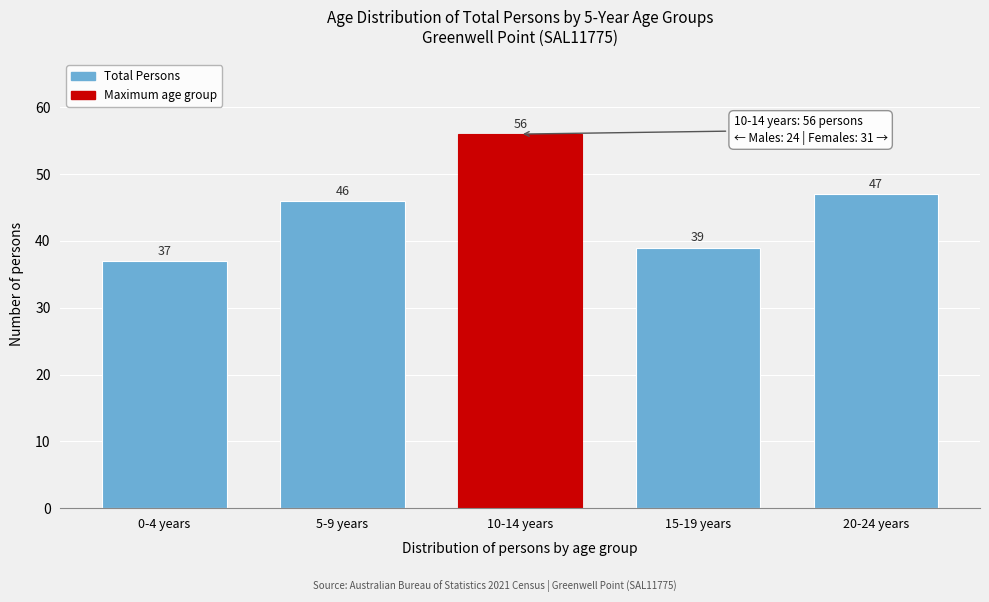

Reading right to left, what are all the values shown in this chart?

47	39	56	46	37